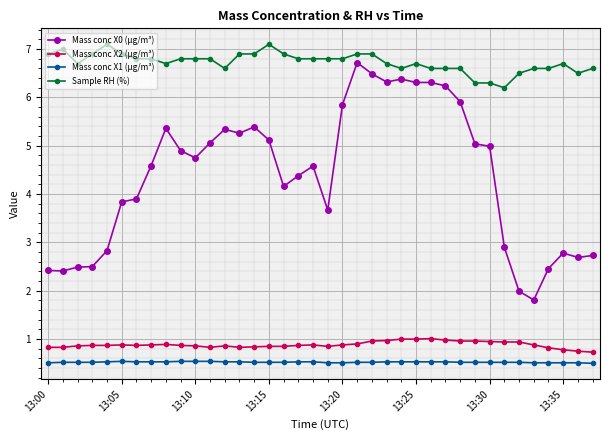

Which series has the largest range (max minus min)?

Mass conc X0 (μg/m³)